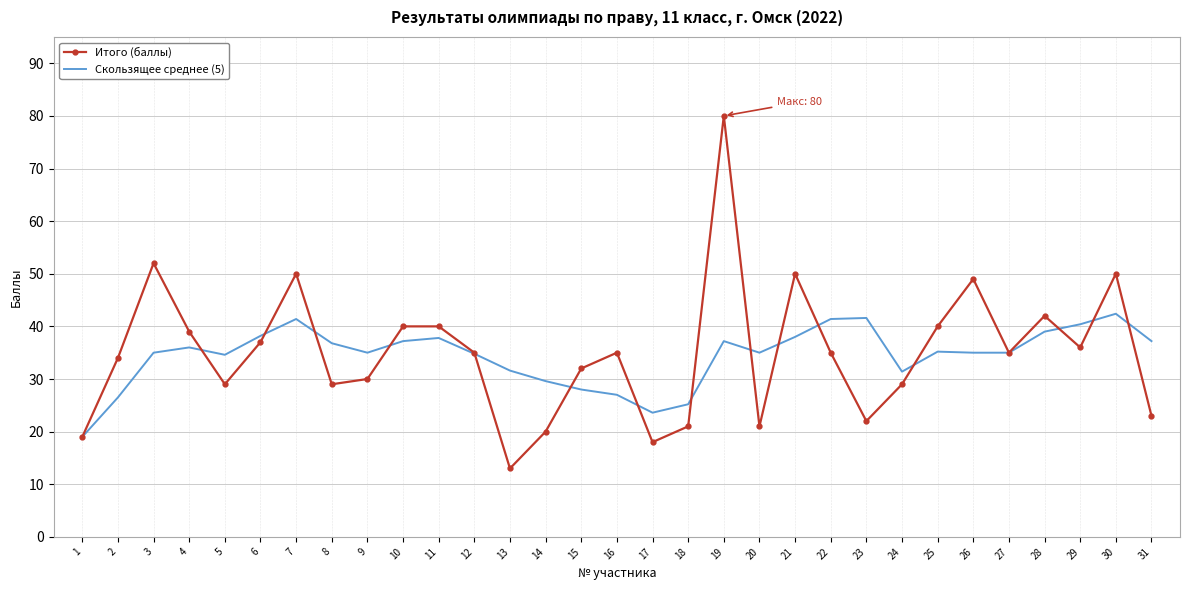

Which series has the widest spread of values?

Итого (баллы)